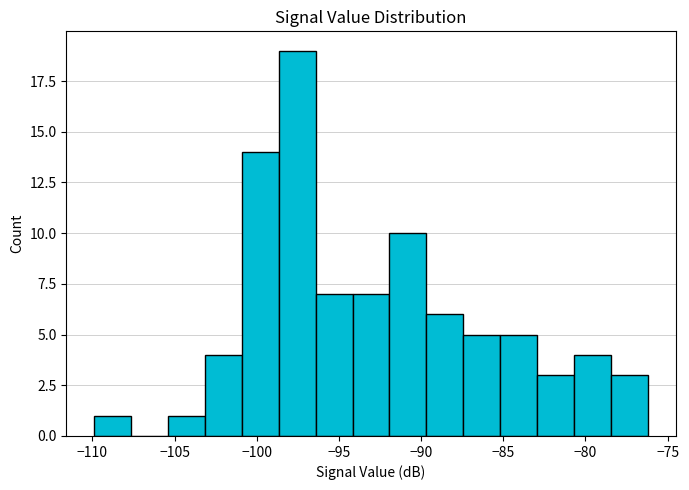

What is the height of the bar covering -83.0 to -80.5 on the x-axis? Neither the bar edges nor the heights are printed on the chart, so give them approximately, as read against the axes.

3